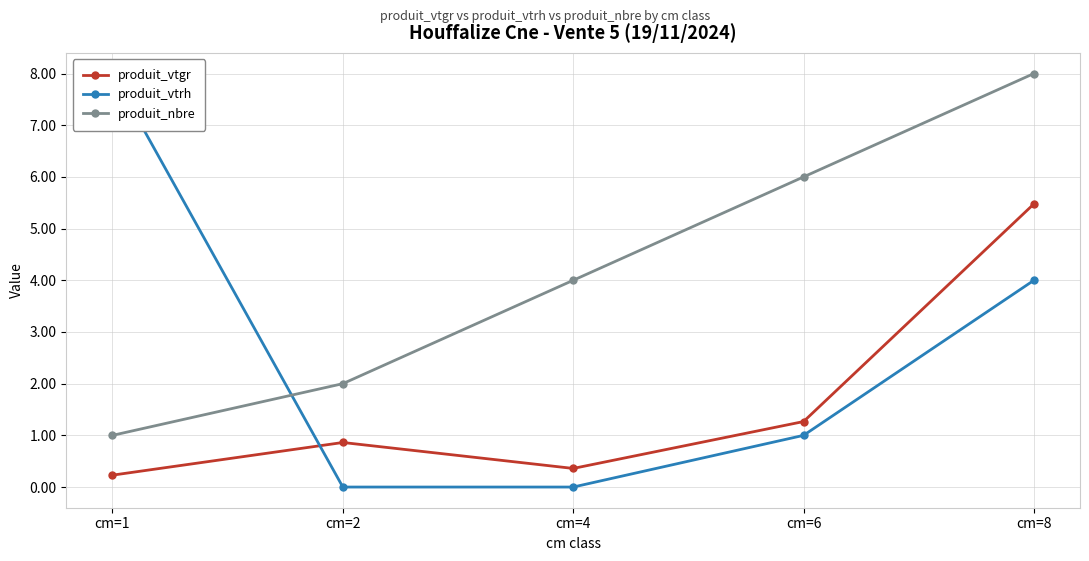

What is the value of the produit_vtrh point at the 4th from the left?

1.0